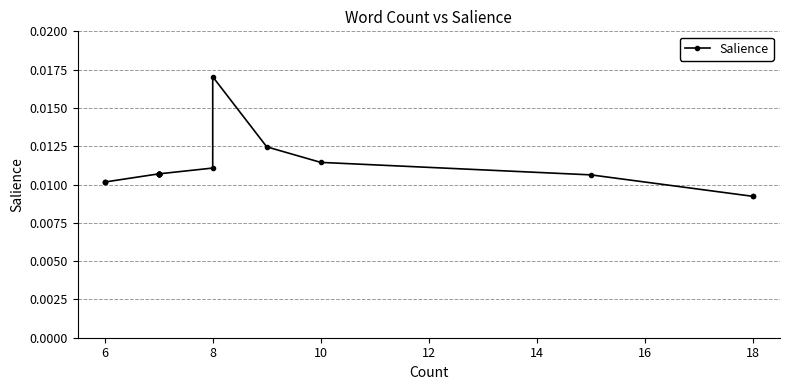

How many lines are shown in the chart?

1